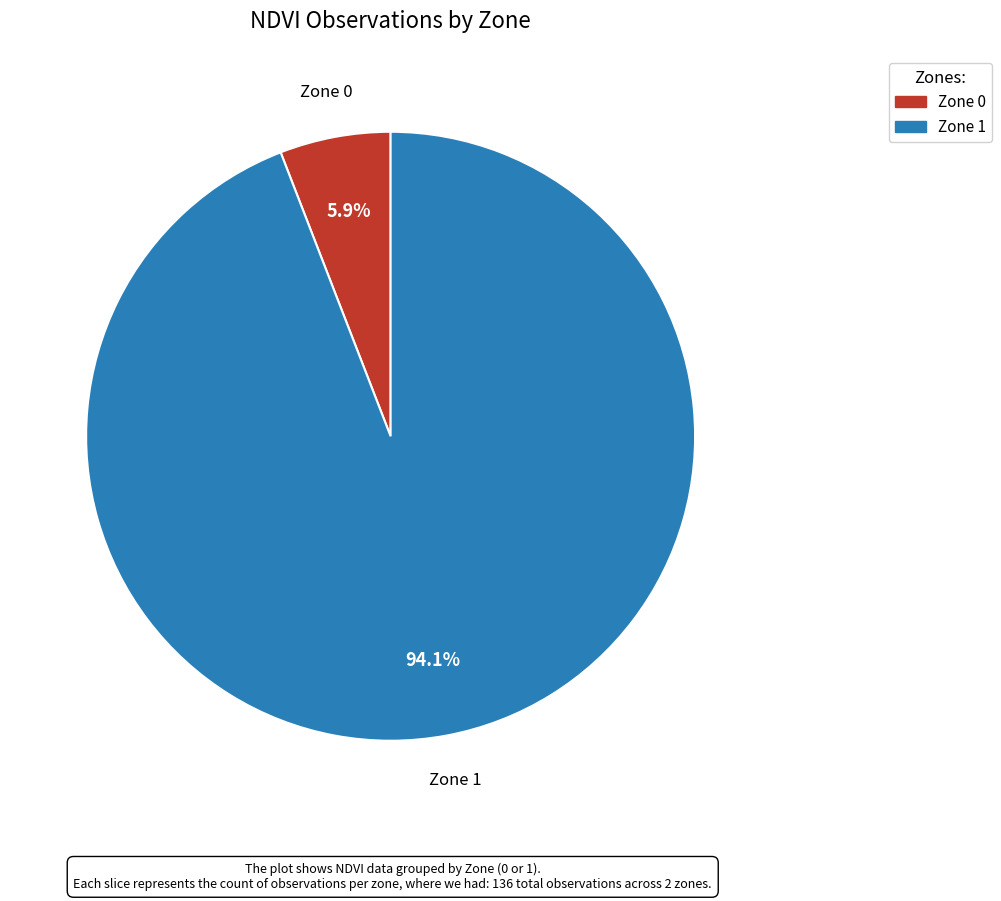

Is there a majority slice in this chart?

Yes